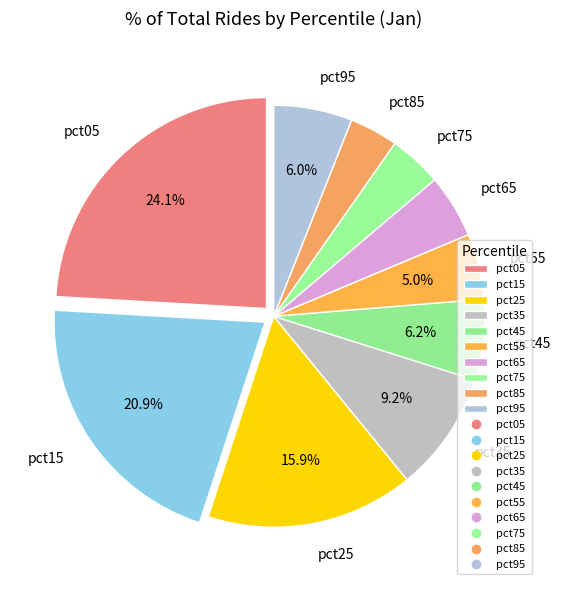

The pct35 slice represents 9% of the pie. True or false?

True